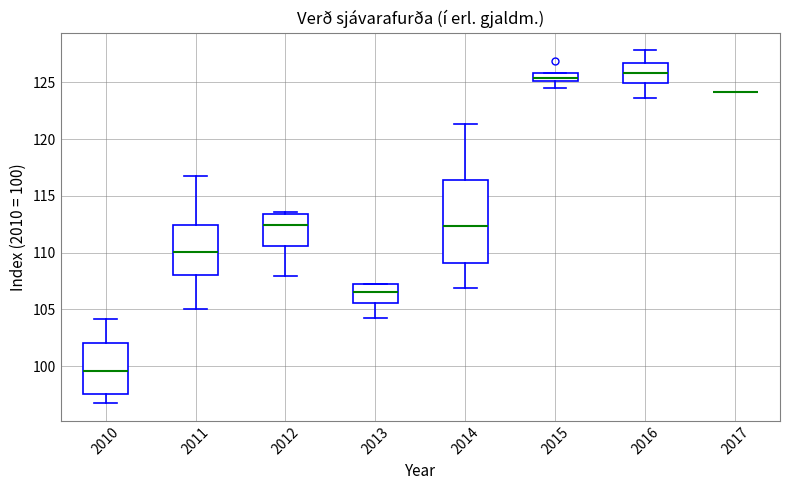

Comparing the boxes themselves (not the whiskers), which one is the tallest?

2014